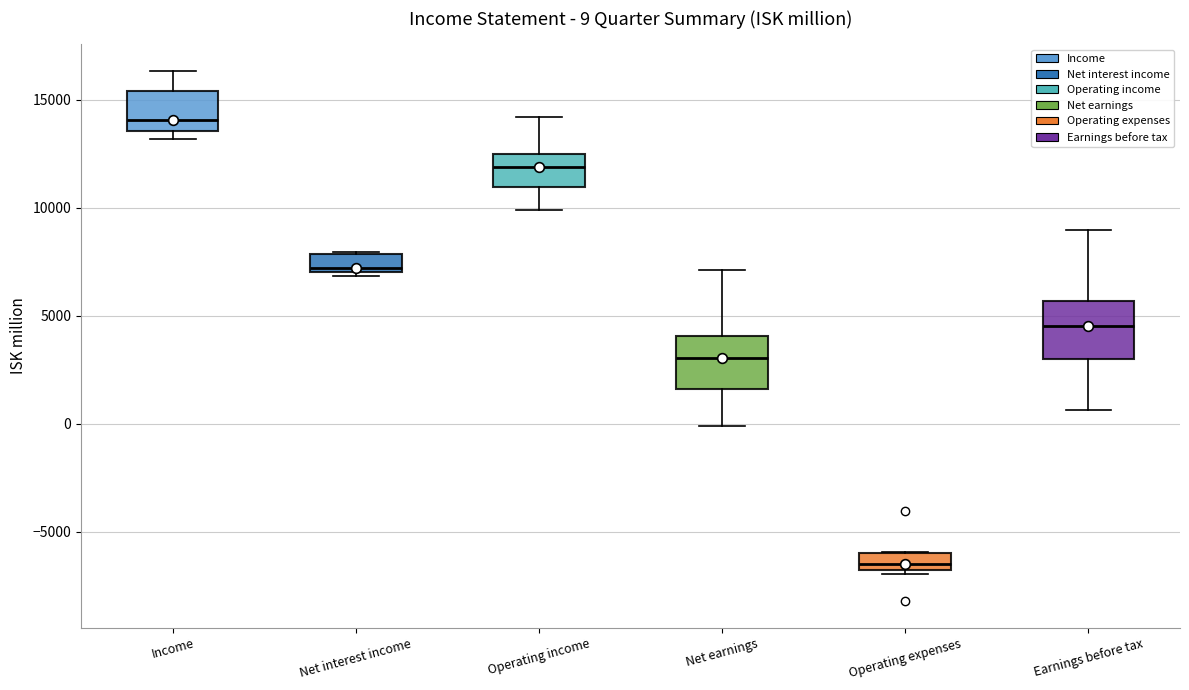

Which box has the lowest median line?

Operating expenses